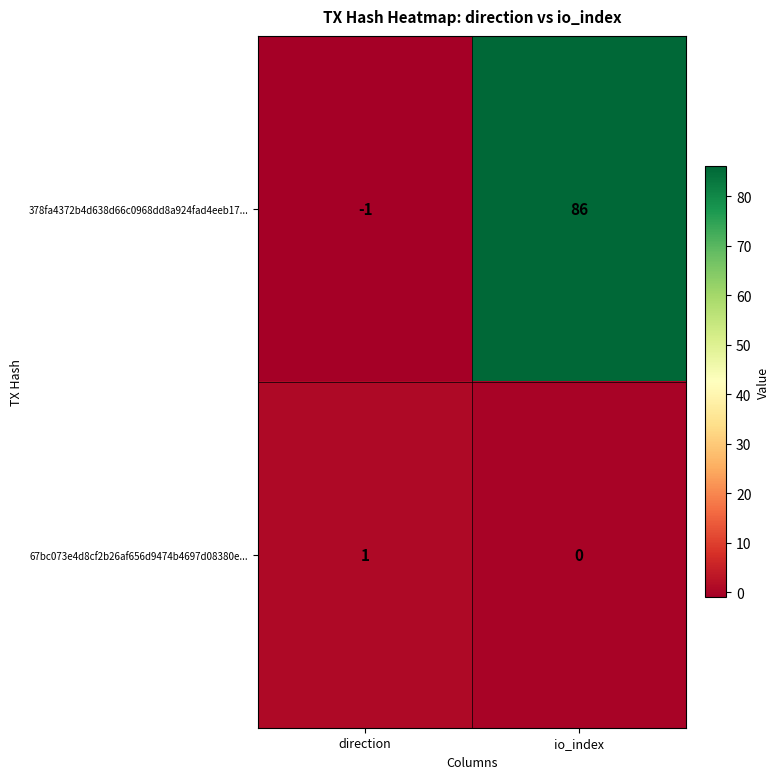

What is the smallest value displayed?

-1